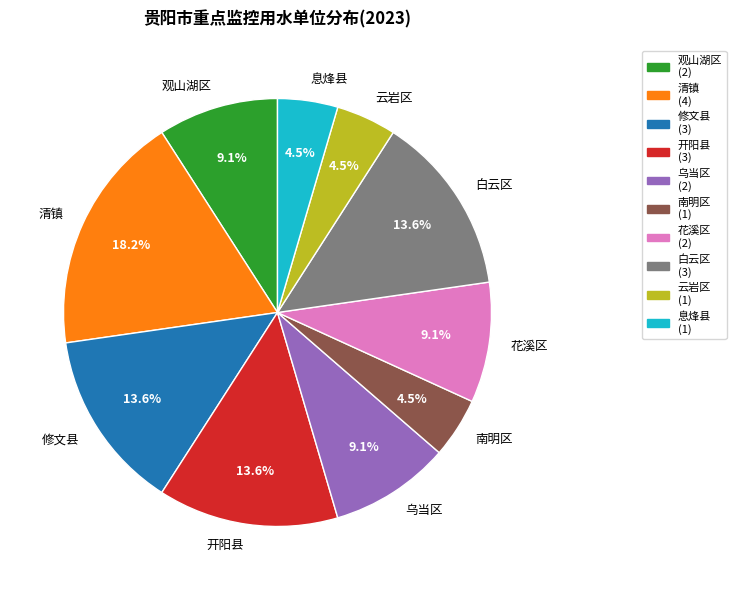

True or false: 白云区 accounts for 24% of the total.

False